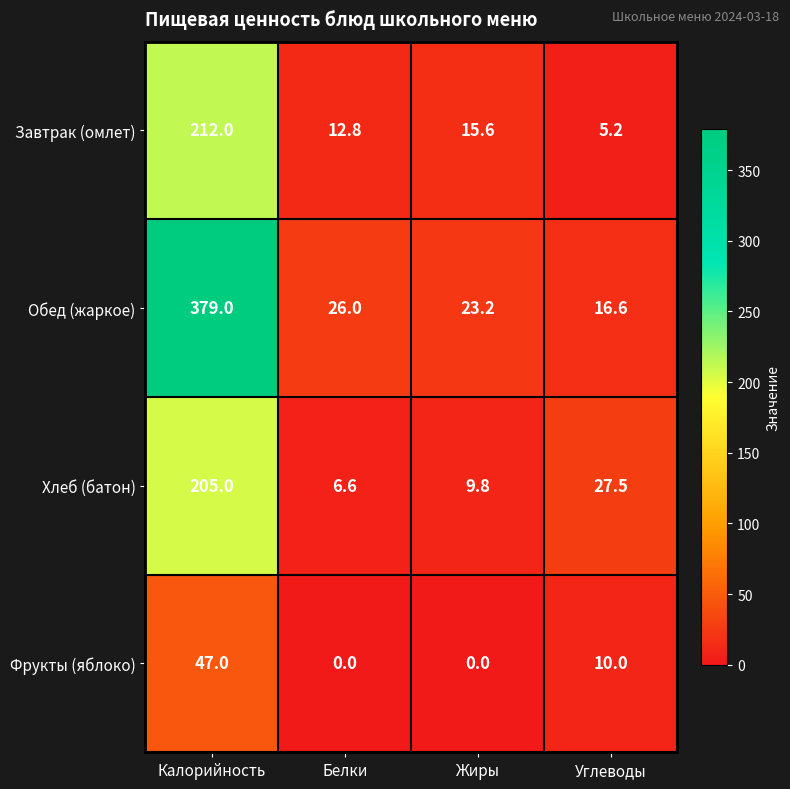

Where is Обед (жаркое) nearest to the value 197?

Белки